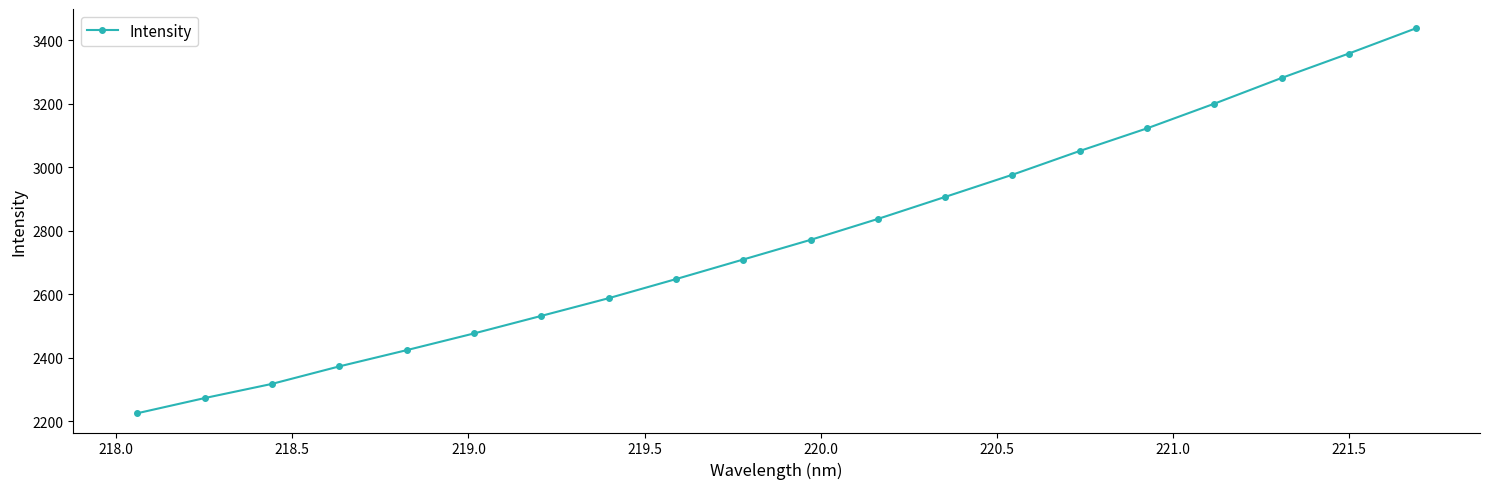

True or false: the data has more than 1 interior local peaks.

False